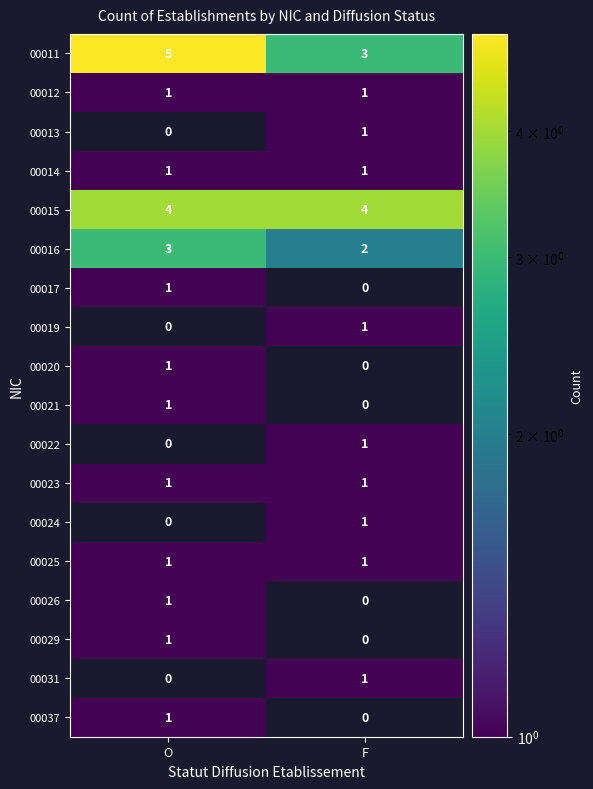

What is the highest value of the 00016 series?

3